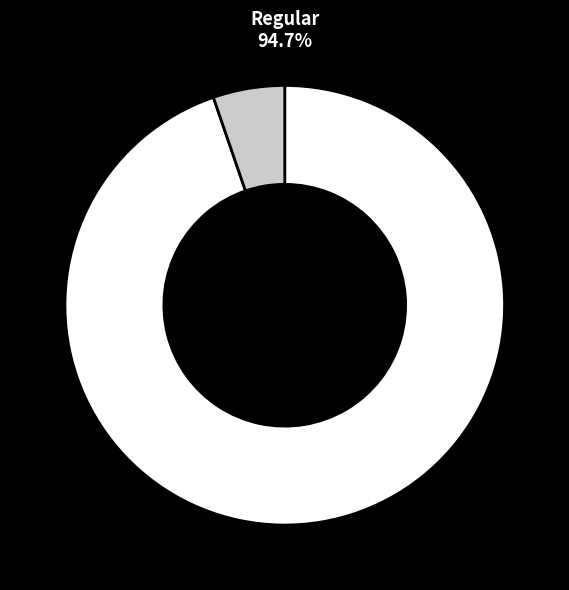

To the nearest percent, what is the average slice percentage?

50%